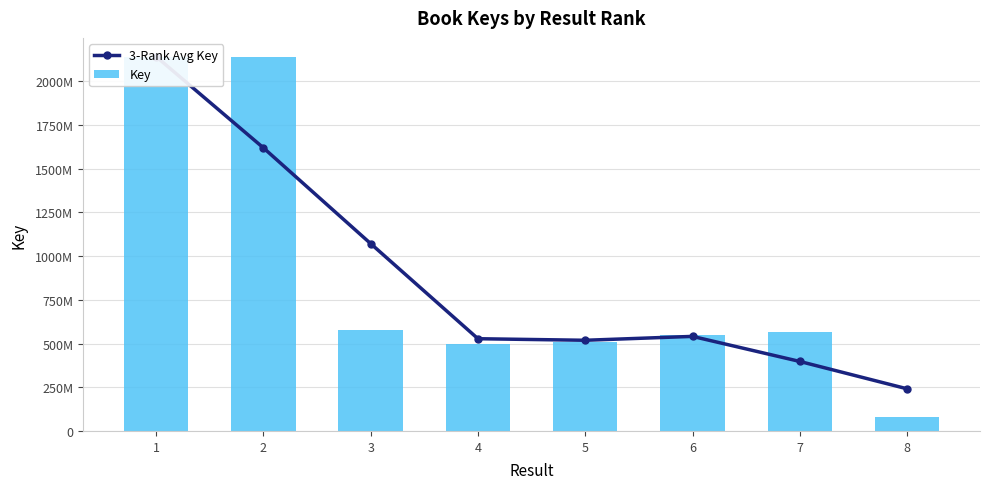

Which series has the widest spread of values?

Key